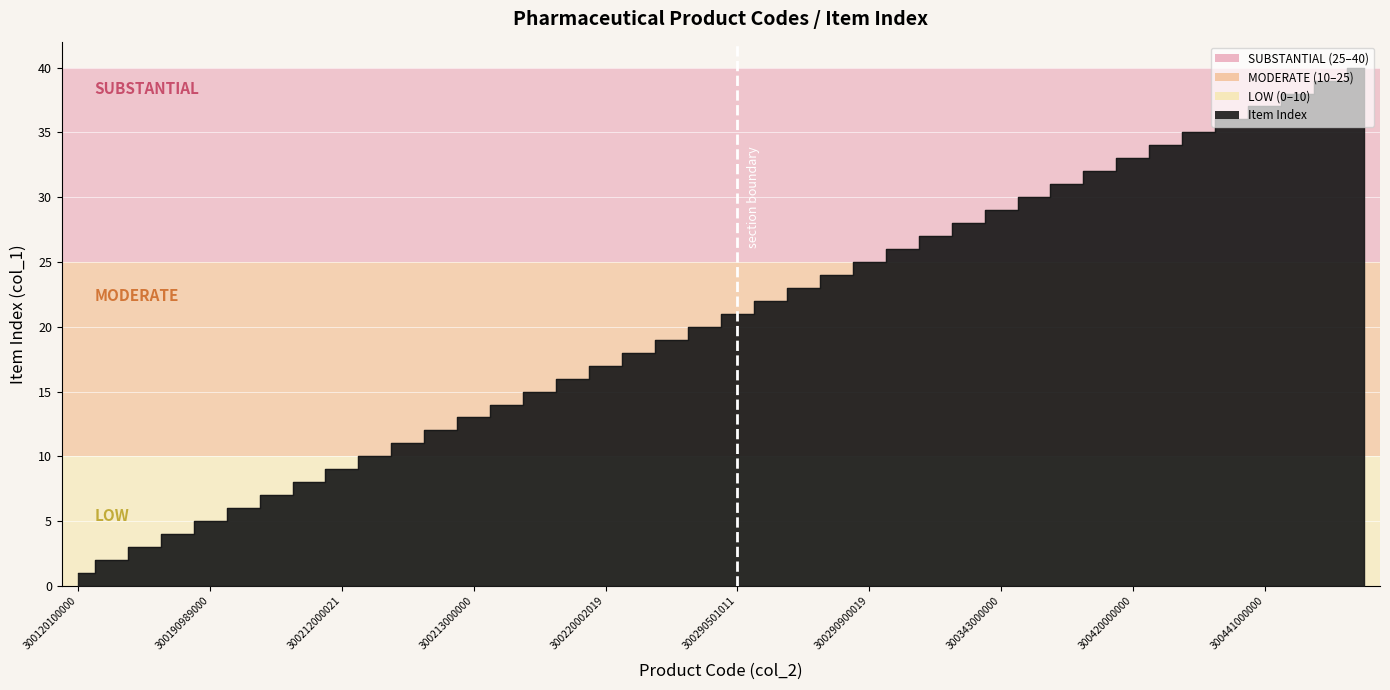

What is the maximum value shown in the chart?

40